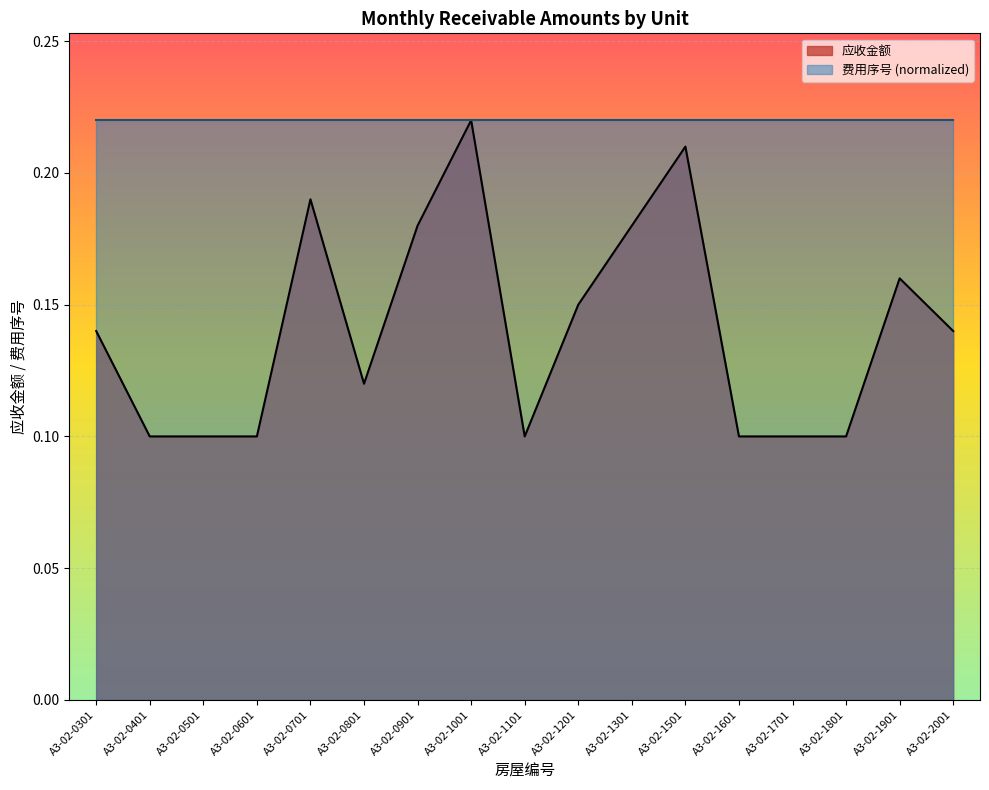

How many points are lower than both their immediate neighbors (excluding endpoints)?

2